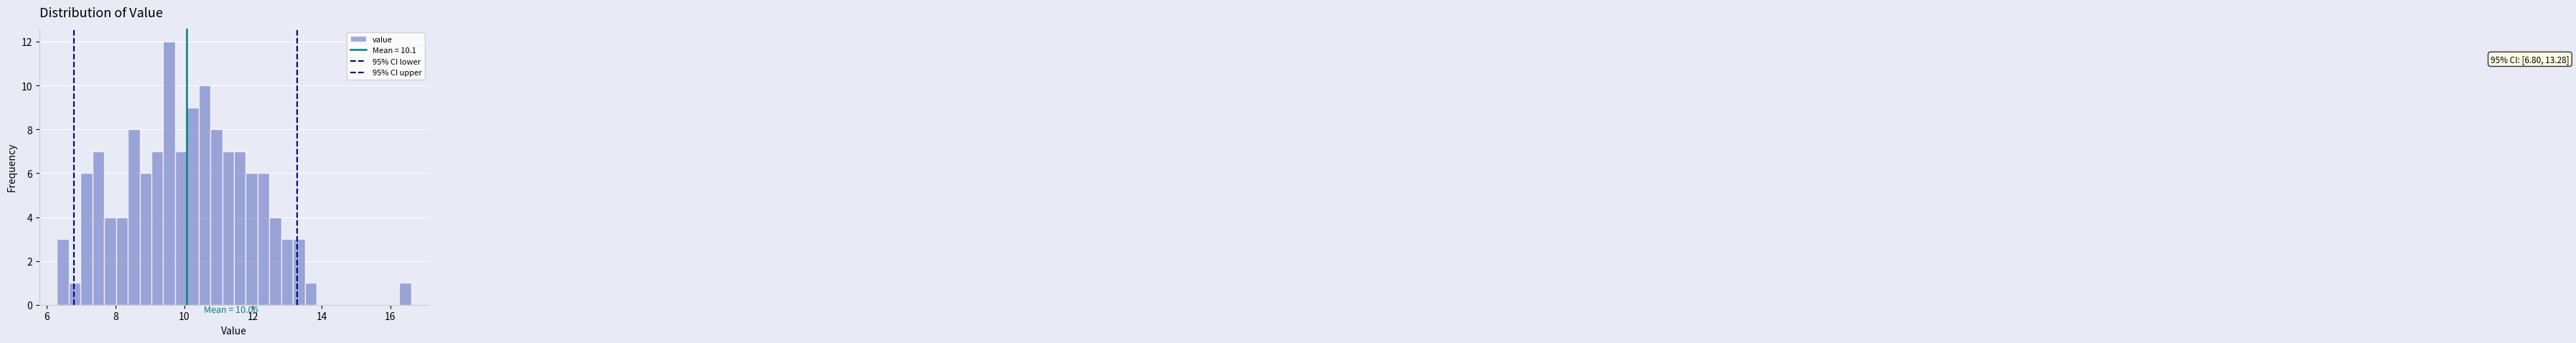

Around what value on the x-axis is the tallest bar? Give the approximate position of its centre, as read against the axis.

9.6